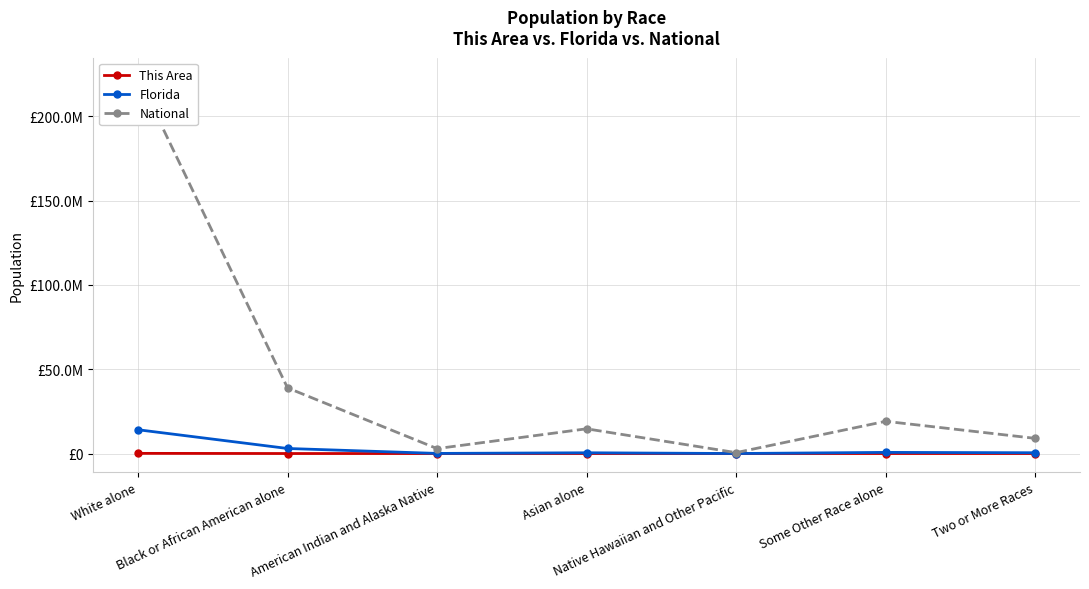

What are all the series names shown in the legend?

This Area, Florida, National